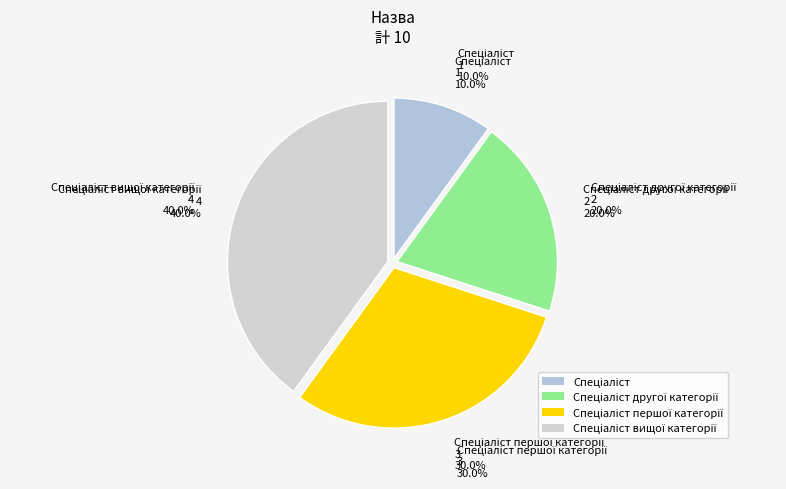

What is the change in value from Спеціаліст першої категорії to Спеціаліст вищої категорії?

+1